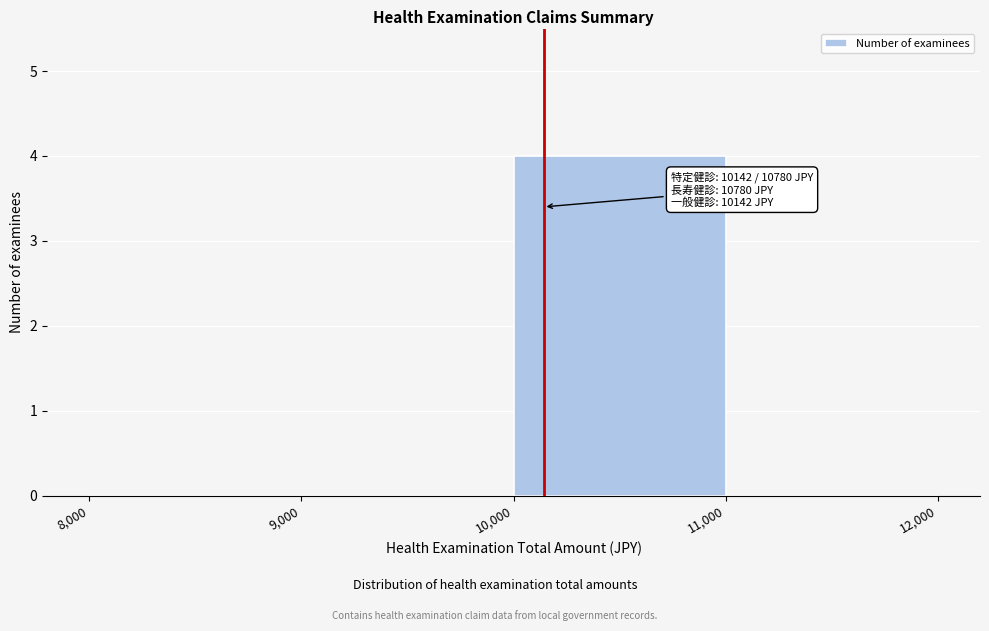

Which range on the x-axis has the tallest bar?

10,000 to 11,000